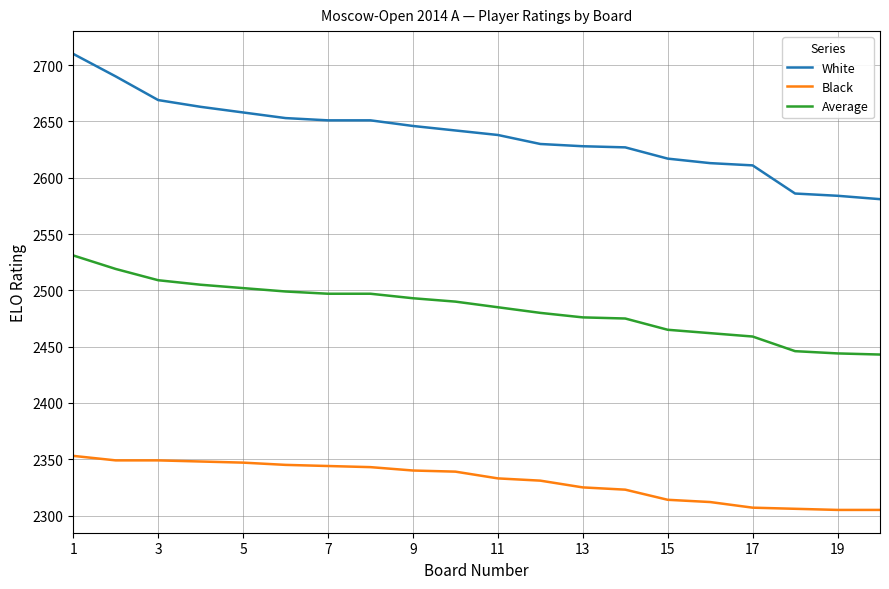

True or false: Black and Average intersect in this chart.

False